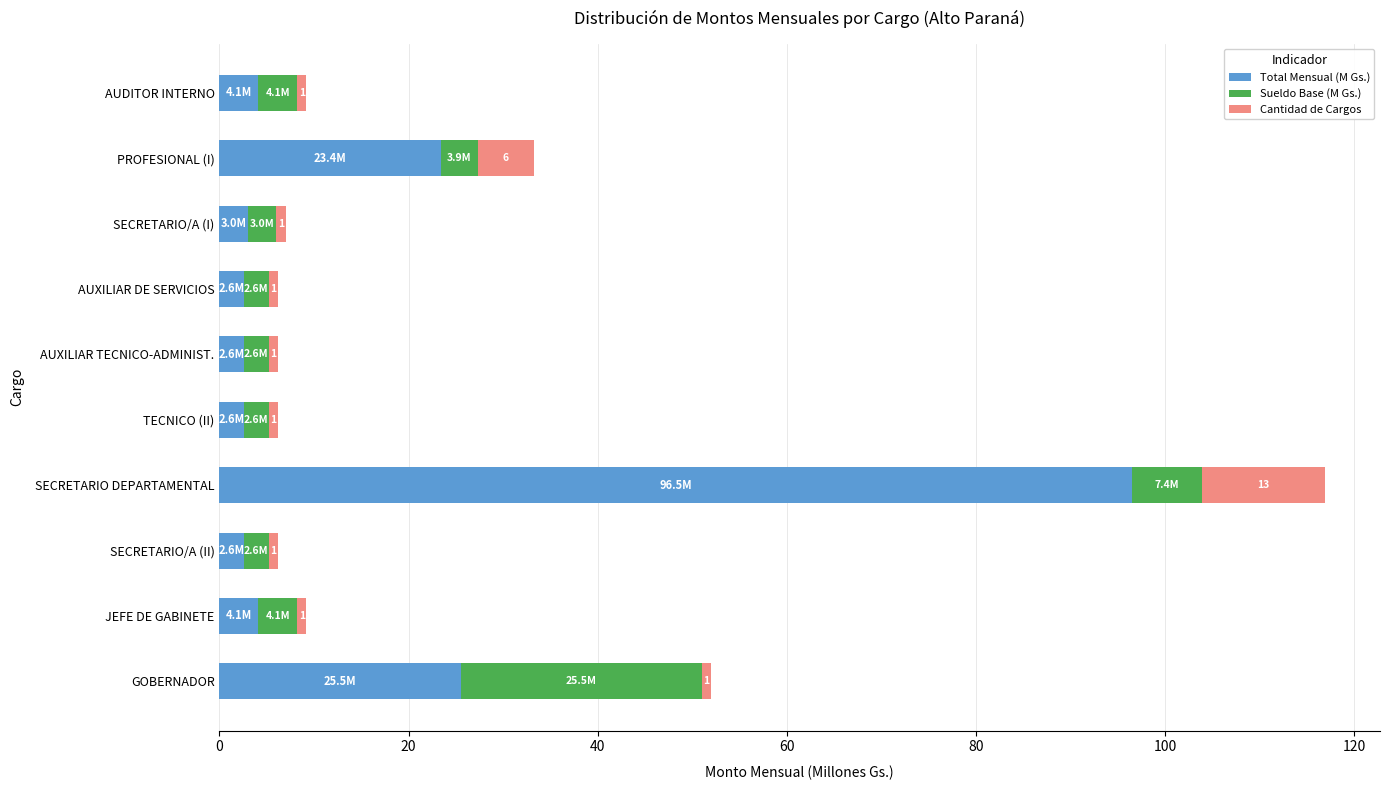

The Total Mensual (M Gs.) series shows 16.7 at GOBERNADOR. True or false?

False